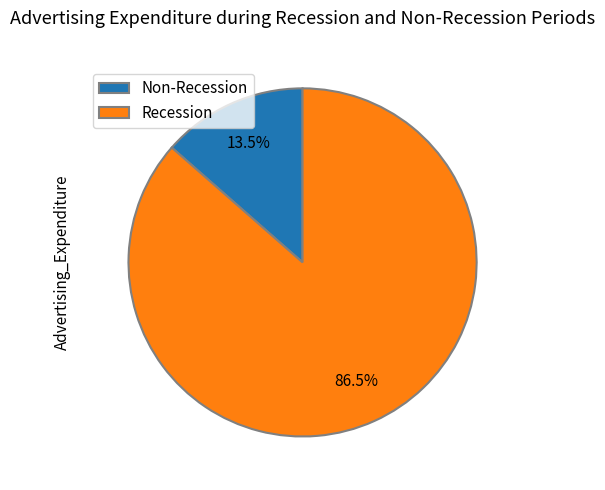

Do Non-Recession and Recession together represent more than half of the pie?

Yes